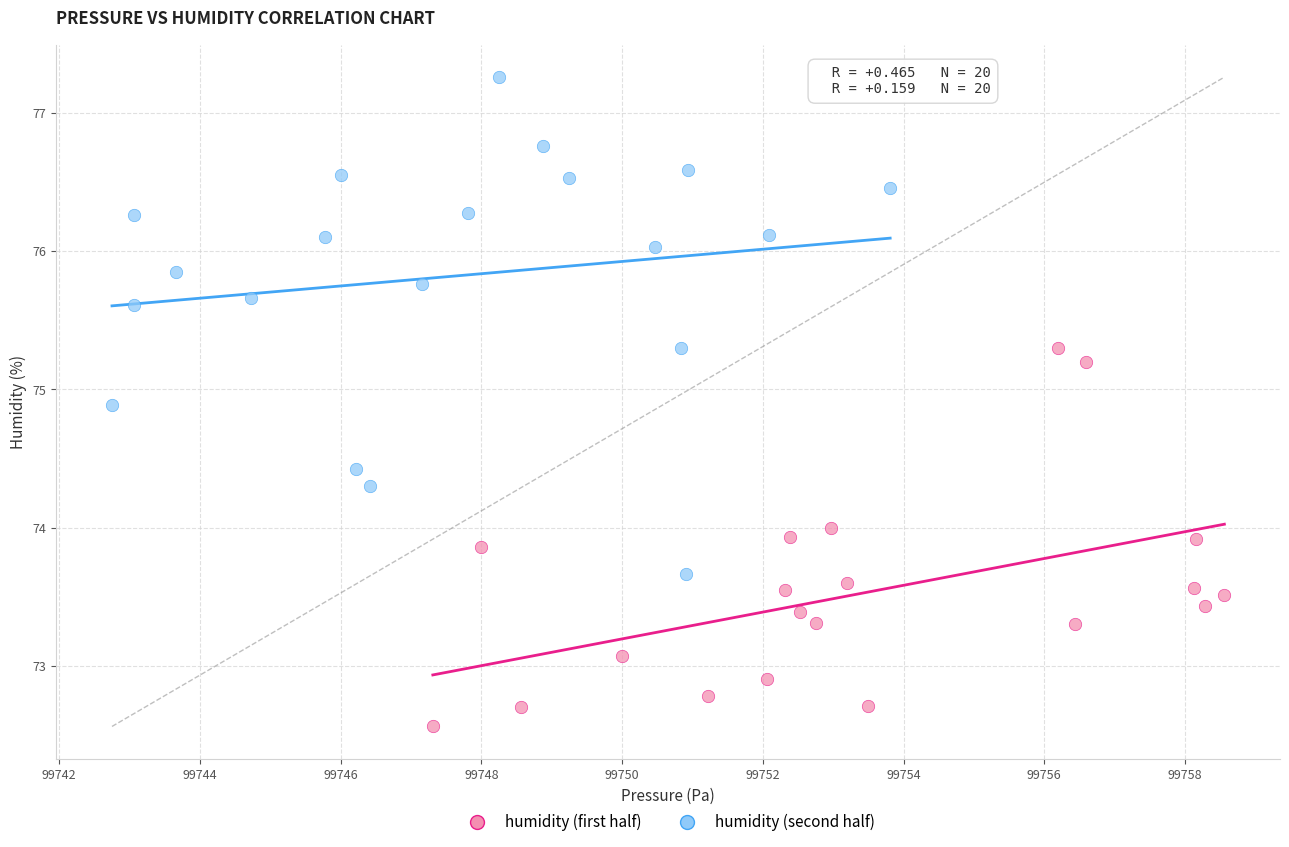

Which series has the largest Y range (max minus min)?

humidity (second half)